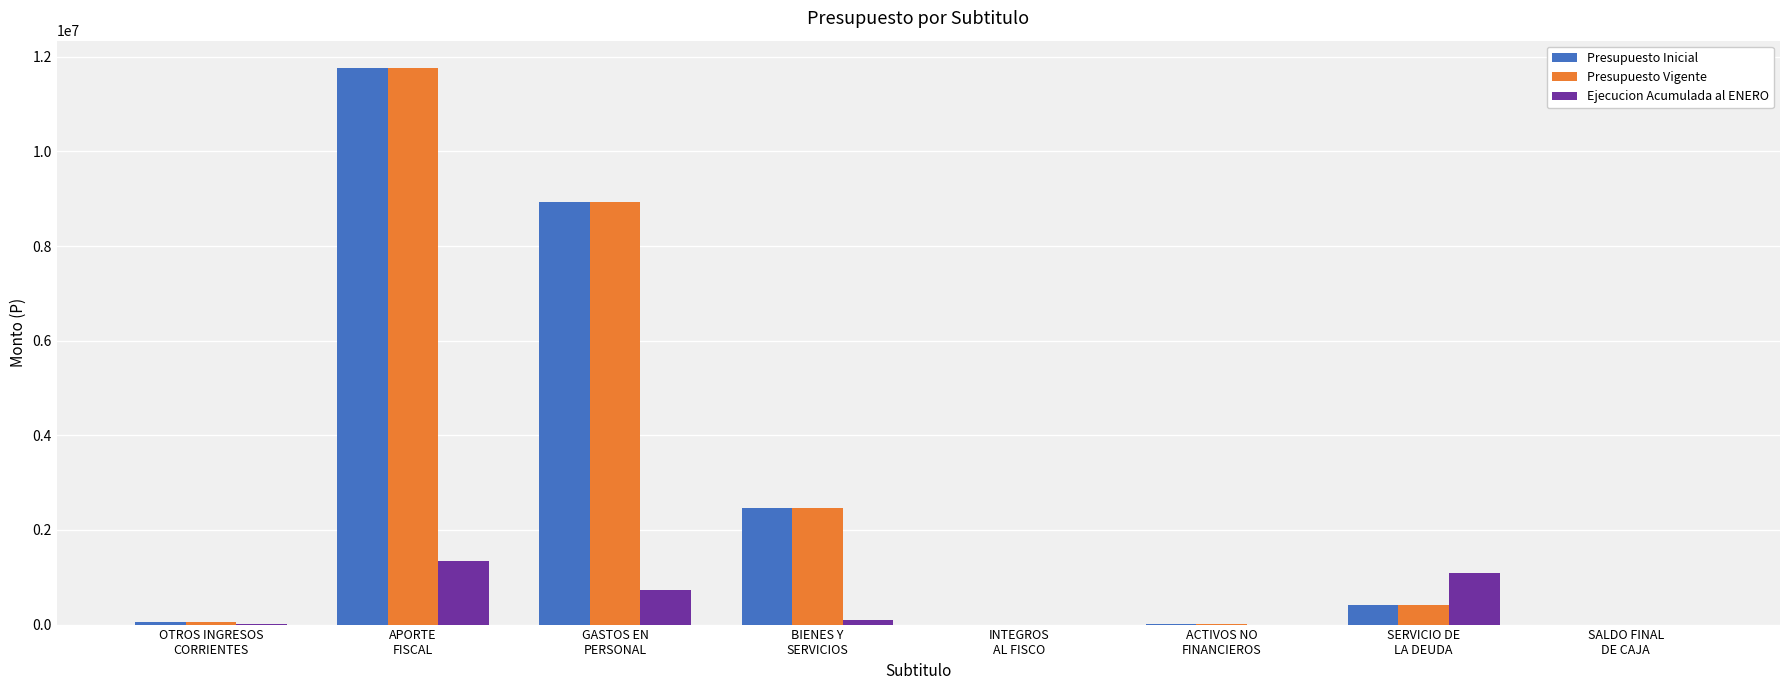

What is the maximum value for Presupuesto Inicial?

11752276